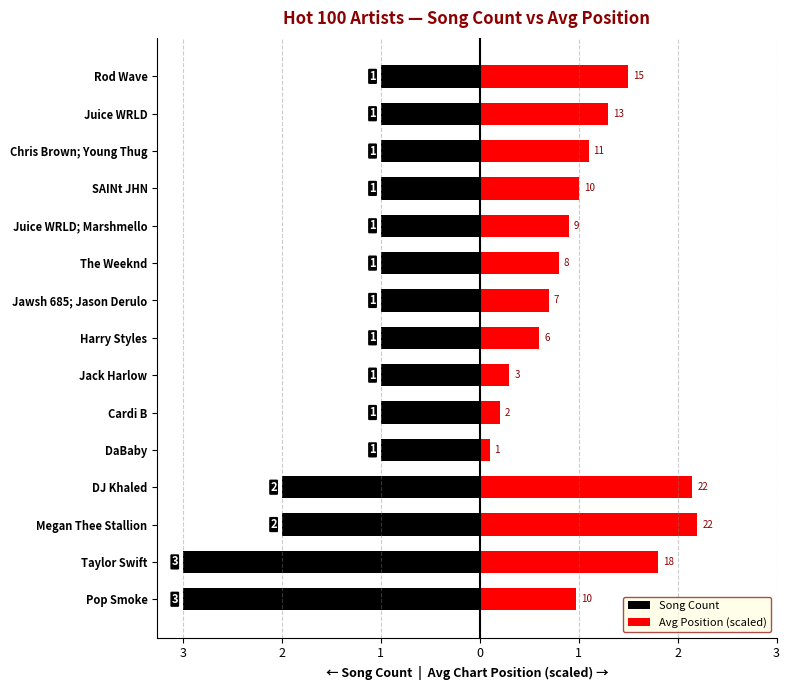

Rank the series by their maximum value, from highest to lowest.

Avg Position (scaled), Song Count